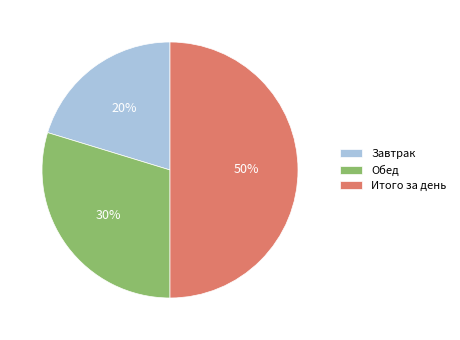

Which has a higher value, Обед or Итого за день?

Итого за день